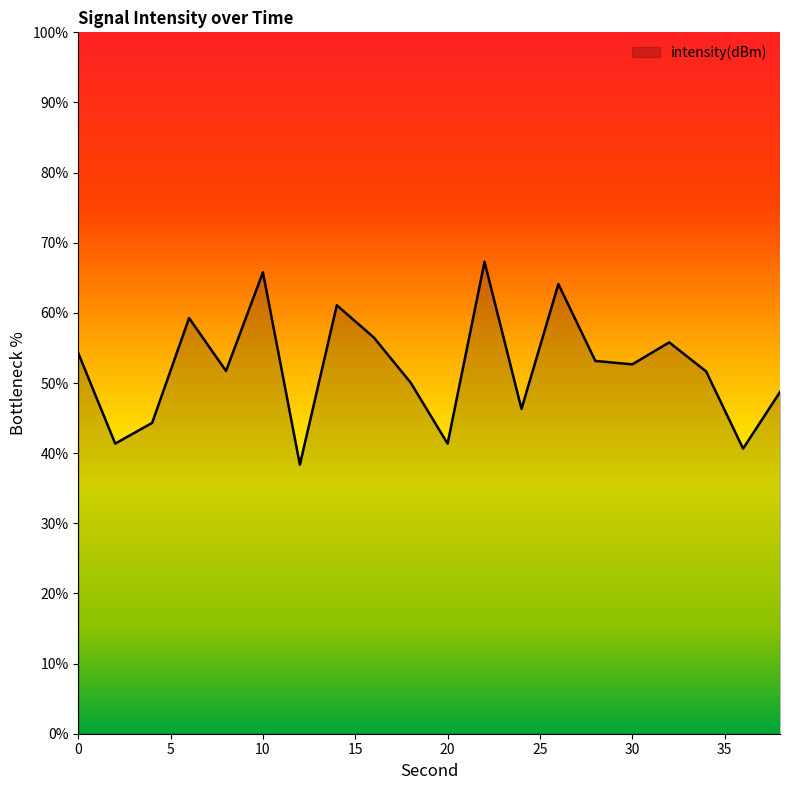

What is the maximum value shown in the chart?

67.3